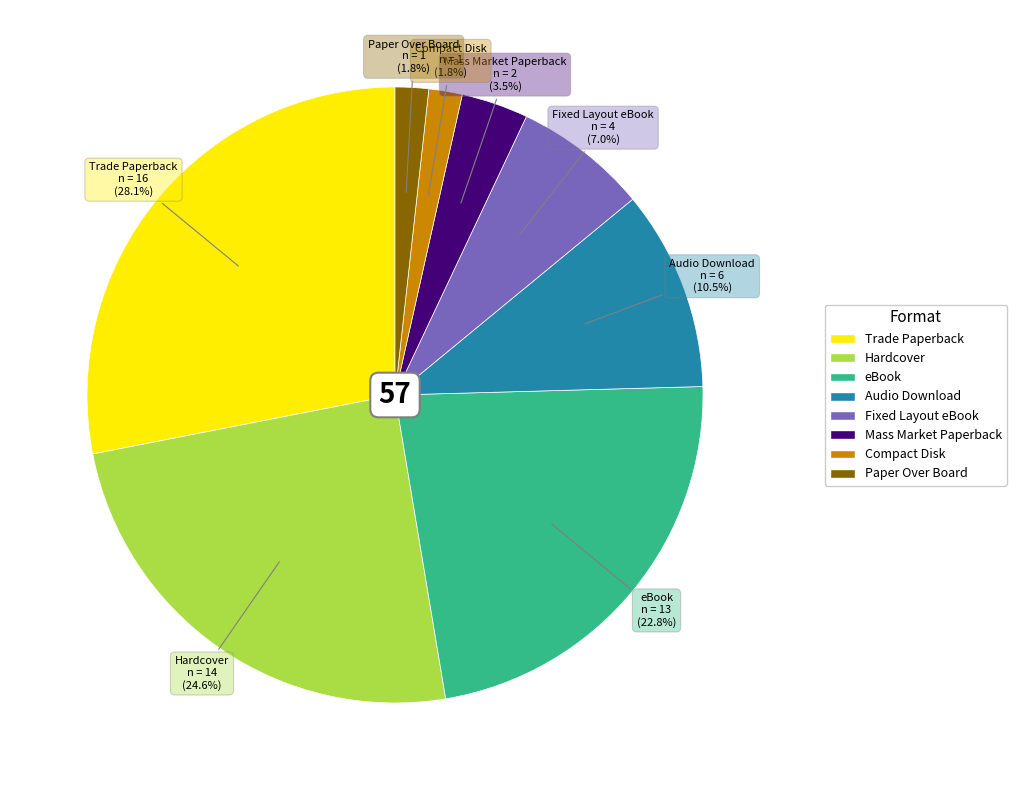

Which category has the biggest portion of the pie?

Trade Paperback